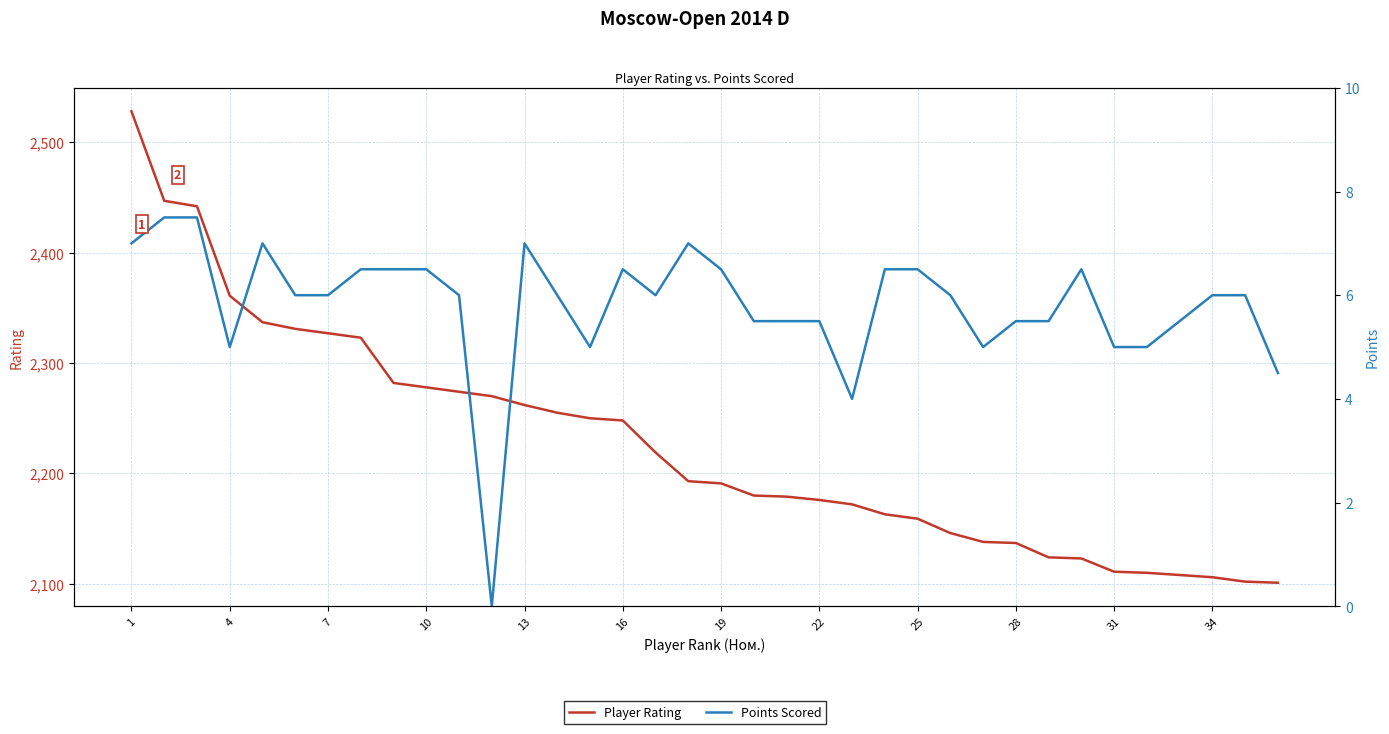

Which series changed the most between 28 and 30?

Player Rating